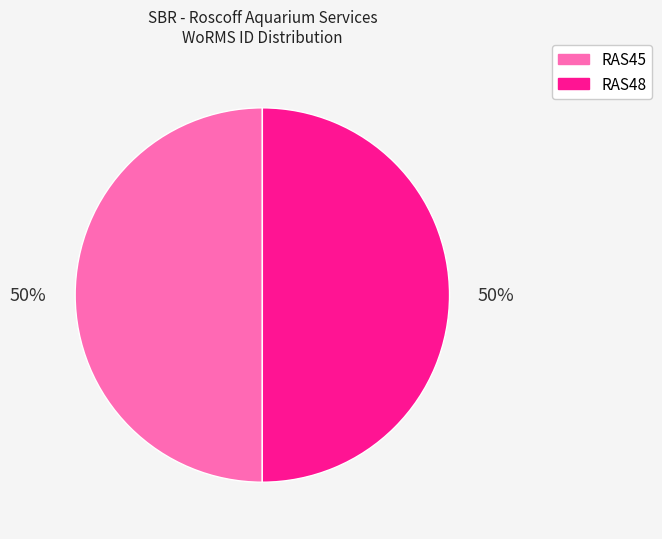

What is the ratio of the value at RAS45 to the value at RAS48?

1.0